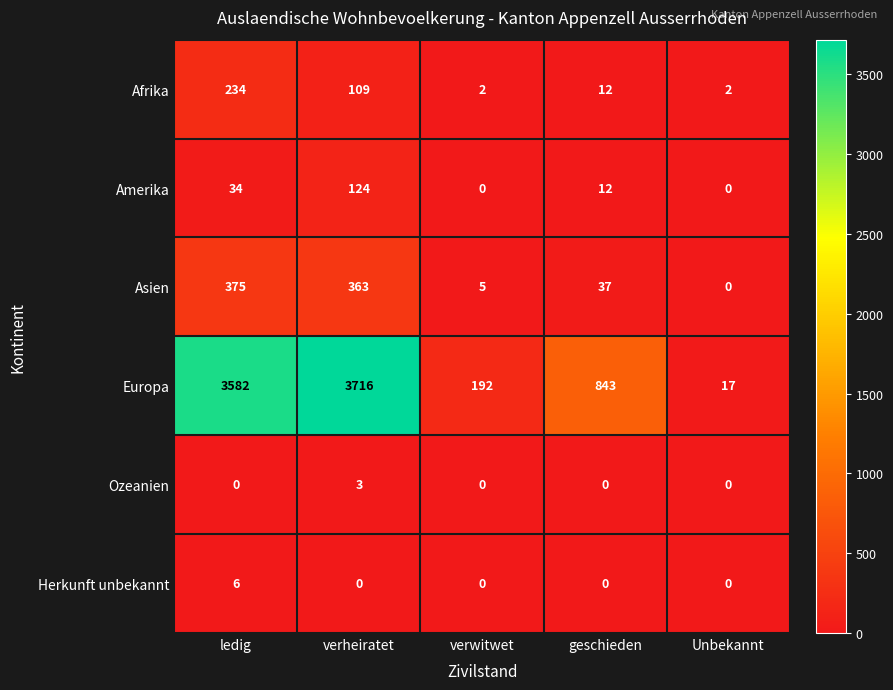

Which label corresponds to the largest value in the chart?

verheiratet